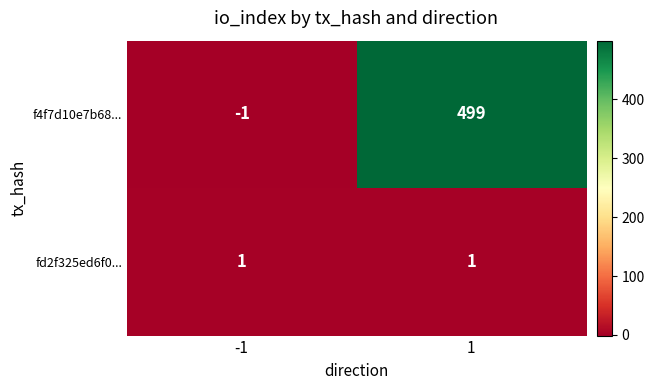

The fd2f325ed6f0... series shows 1 at -1. True or false?

True